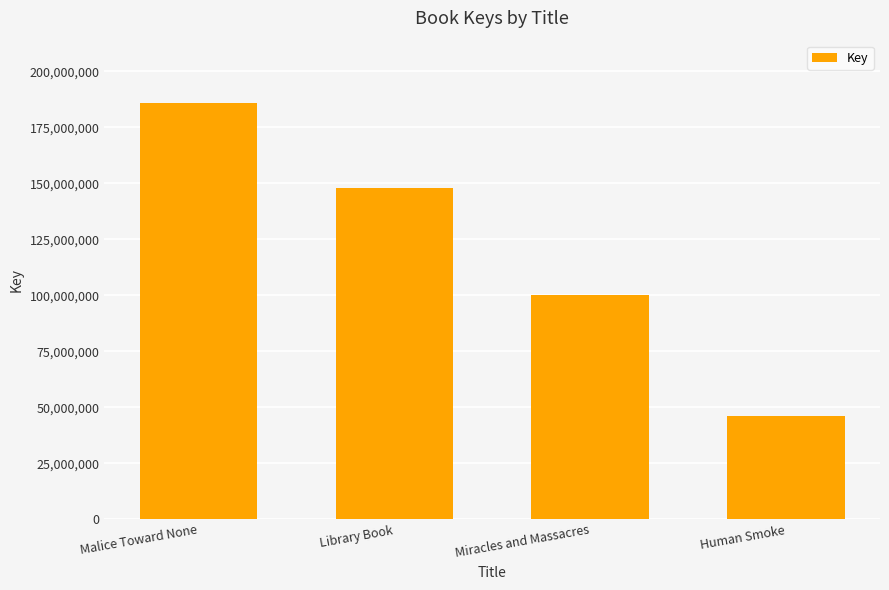

What is the difference between the second highest and second lowest values?

47573265